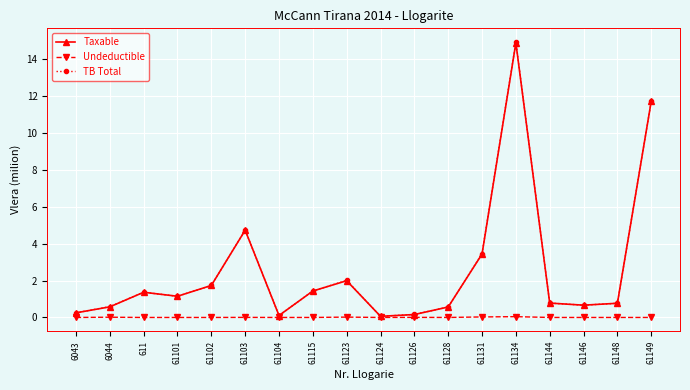

Count the number of data series in this chart.

3